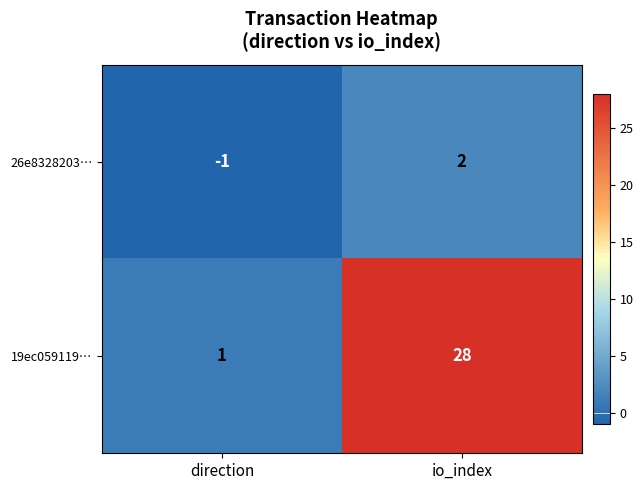

What is the difference between the maximum and minimum values in the 19ec059119… series?

27